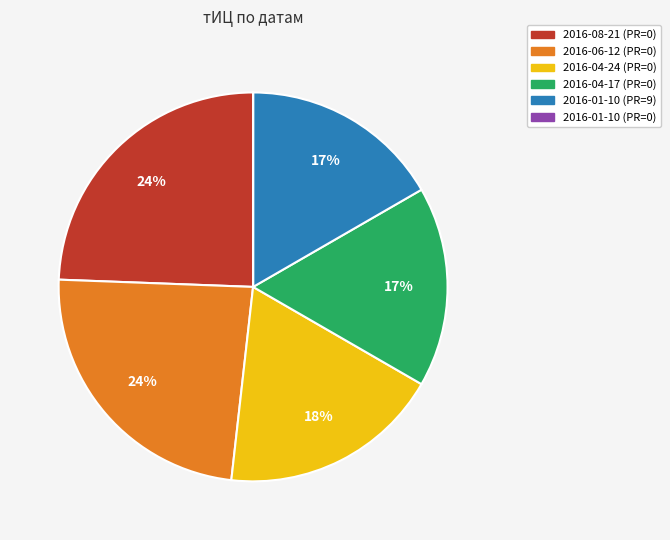

Between 2016-08-21 (PR=0) and 2016-01-10 (PR=9), which is larger?

2016-08-21 (PR=0)